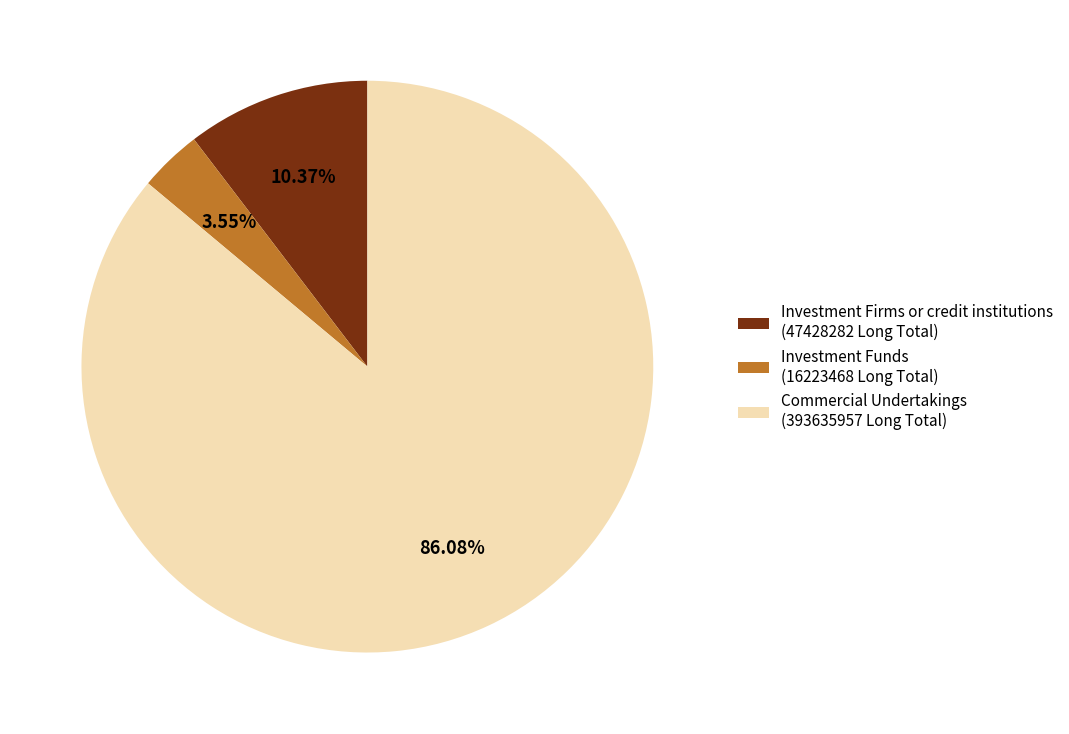

Is there any slice that represents more than half of the pie?

Yes